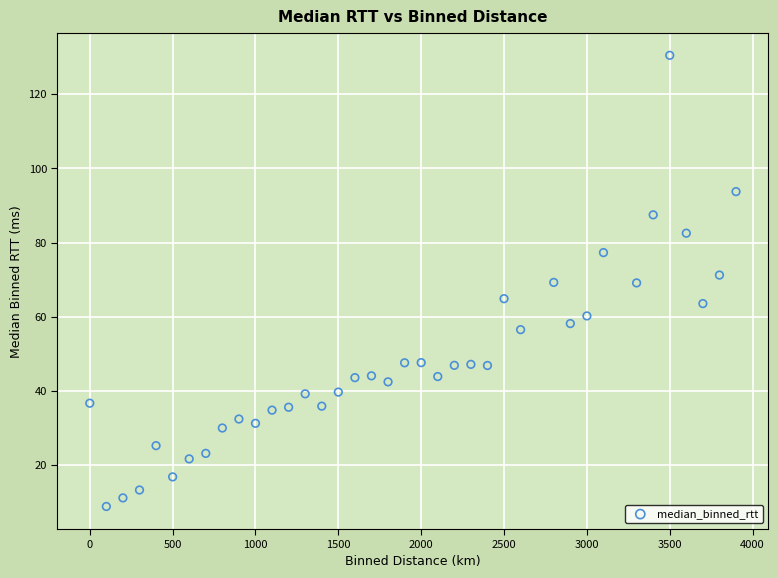

What is the range of Y values (max minus min)?

121.6